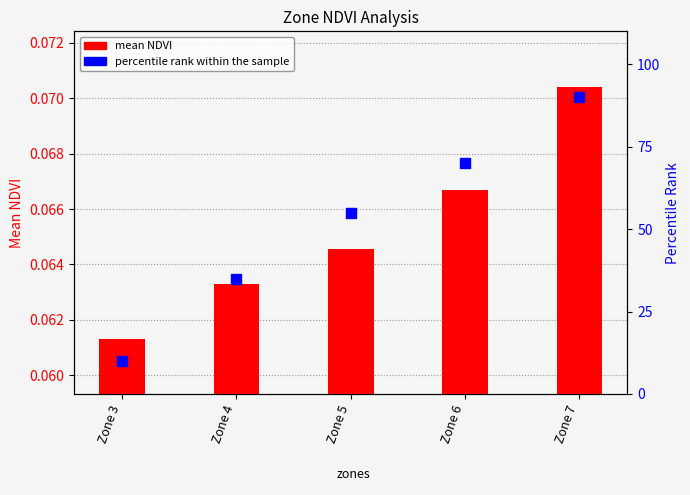

Which series reaches the minimum Y coordinate?

mean NDVI